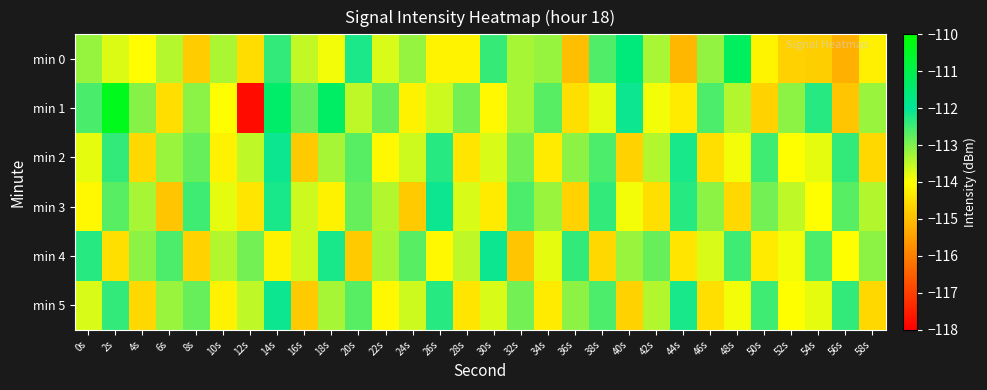

Reading right to left, transcribe all the data shown in this chart.

min 0: 58s=-114.2	56s=-115.2	54s=-114.8	52s=-114.7	50s=-114.2	48s=-111.2	46s=-113.2	44s=-115.1	42s=-113.3	40s=-111.6	38s=-112.6	36s=-115.0	34s=-113.2	32s=-113.3	30s=-112.4	28s=-114.2	26s=-114.2	24s=-113.2	22s=-113.7	20s=-112.2	18s=-113.9	16s=-113.5	14s=-112.4	12s=-114.5	10s=-113.3	8s=-114.8	6s=-113.4	4s=-114.0	2s=-113.7	0s=-113.2
min 1: 58s=-113.2	56s=-114.9	54s=-112.3	52s=-113.1	50s=-114.7	48s=-113.4	46s=-112.6	44s=-114.3	42s=-113.9	40s=-112.1	38s=-113.8	36s=-114.5	34s=-112.7	32s=-113.3	30s=-114.1	28s=-112.9	26s=-113.6	24s=-114.2	22s=-112.8	20s=-113.5	18s=-111.3	16s=-112.8	14s=-111.4	12s=-117.8	10s=-114.0	8s=-113.1	6s=-114.5	4s=-113.1	2s=-110.4	0s=-112.6
min 2: 58s=-114.6	56s=-112.4	54s=-113.8	52s=-114.0	50s=-112.5	48s=-113.9	46s=-114.5	44s=-112.2	42s=-113.4	40s=-114.7	38s=-112.6	36s=-113.1	34s=-114.3	32s=-112.9	30s=-113.7	28s=-114.4	26s=-112.3	24s=-113.6	22s=-114.1	20s=-112.7	18s=-113.3	16s=-114.8	14s=-112.1	12s=-113.5	10s=-114.2	8s=-112.8	6s=-113.2	4s=-114.6	2s=-112.4	0s=-113.8
min 3: 58s=-113.4	56s=-112.7	54s=-114.0	52s=-113.5	50s=-112.9	48s=-114.6	46s=-113.1	44s=-112.3	42s=-114.5	40s=-113.9	38s=-112.4	36s=-114.7	34s=-113.2	32s=-112.6	30s=-114.3	28s=-113.7	26s=-112.1	24s=-114.8	22s=-113.4	20s=-112.8	18s=-114.2	16s=-113.6	14s=-112.2	12s=-114.4	10s=-113.8	8s=-112.5	6s=-114.9	4s=-113.3	2s=-112.7	0s=-114.1
min 4: 58s=-113.1	56s=-114.0	54s=-112.6	52s=-113.9	50s=-114.3	48s=-112.5	46s=-113.7	44s=-114.4	42s=-112.8	40s=-113.2	38s=-114.6	36s=-112.4	34s=-113.8	32s=-114.9	30s=-112.1	28s=-113.5	26s=-114.1	24s=-112.7	22s=-113.3	20s=-114.8	18s=-112.2	16s=-113.6	14s=-114.2	12s=-112.9	10s=-113.4	8s=-114.7	6s=-112.6	4s=-113.1	2s=-114.5	0s=-112.3
min 5: 58s=-114.6	56s=-112.4	54s=-113.8	52s=-114.0	50s=-112.5	48s=-113.9	46s=-114.5	44s=-112.2	42s=-113.4	40s=-114.7	38s=-112.6	36s=-113.1	34s=-114.3	32s=-112.9	30s=-113.7	28s=-114.4	26s=-112.3	24s=-113.6	22s=-114.1	20s=-112.7	18s=-113.3	16s=-114.8	14s=-112.1	12s=-113.5	10s=-114.2	8s=-112.8	6s=-113.2	4s=-114.6	2s=-112.4	0s=-113.7